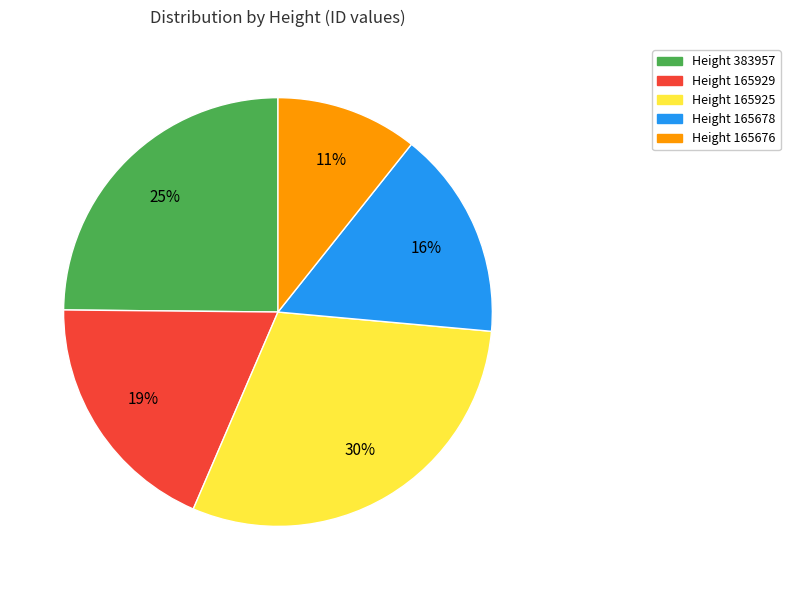

To the nearest percent, what is the difference between the largest and smallest slice percentages?

19%